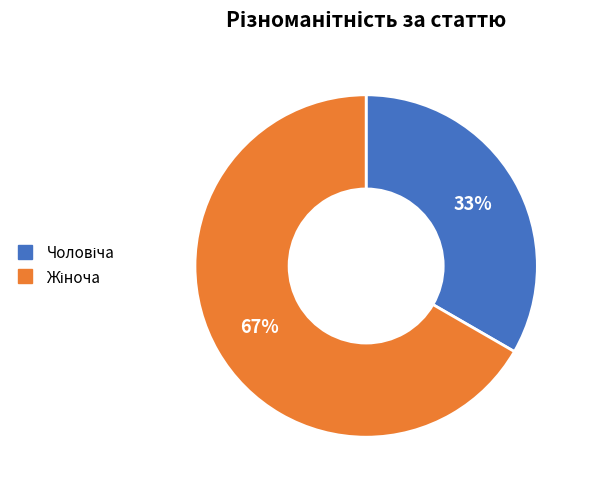

To the nearest percent, what is the average slice percentage?

50%